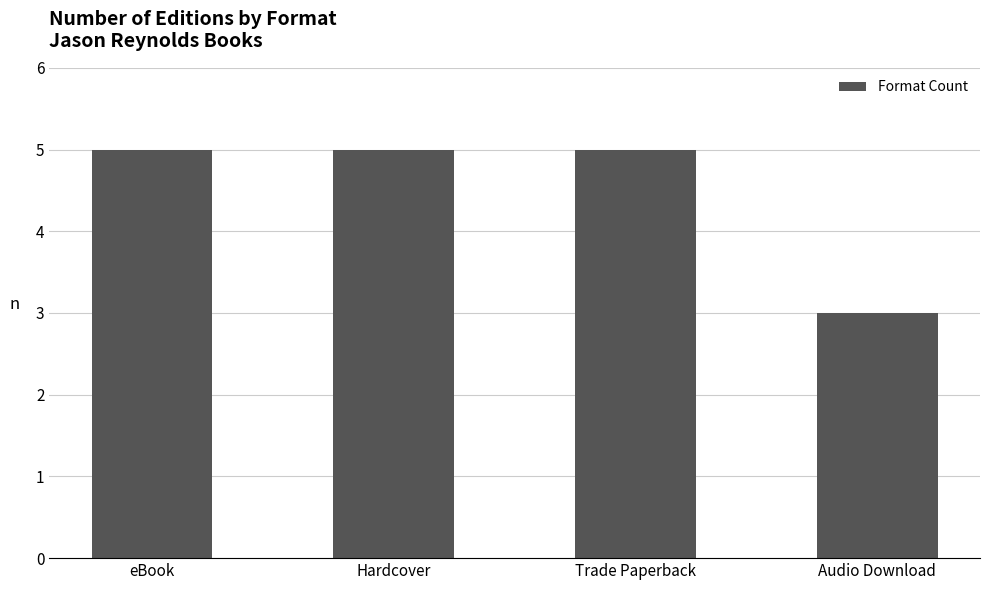

Which has a higher value, Trade Paperback or Audio Download?

Trade Paperback